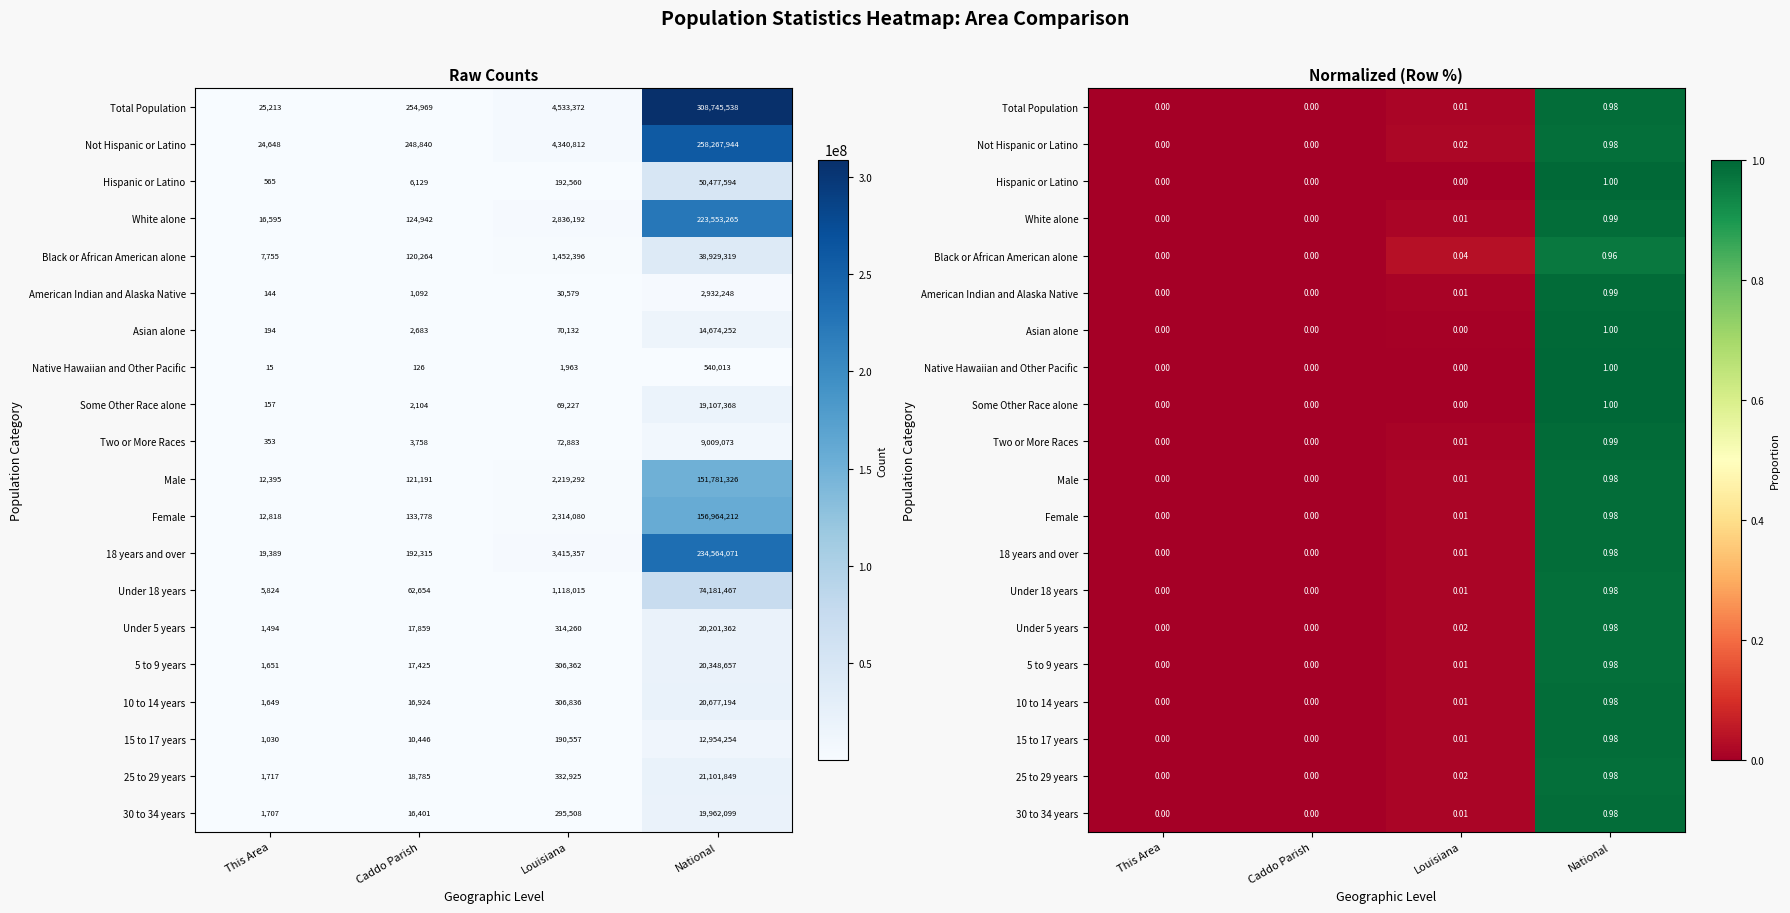

The value of Under 18 years at This Area is 0.0. True or false?

False